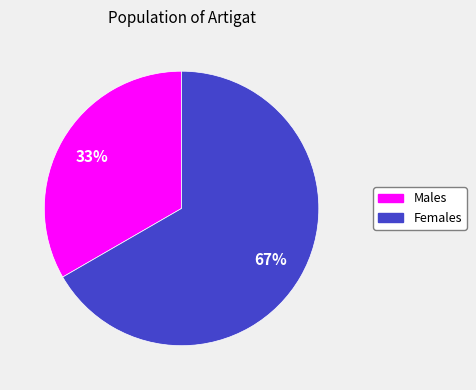

Does any single category account for the majority?

Yes